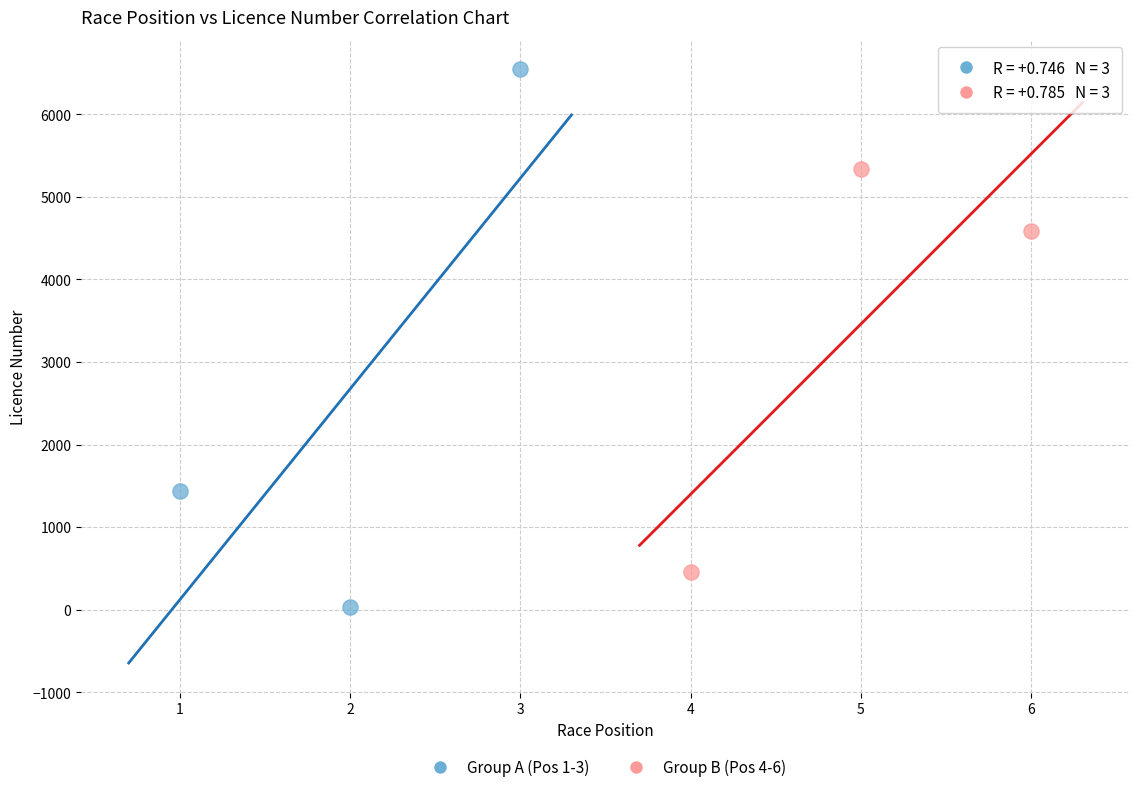

Which series has the largest Y range (max minus min)?

Group A (Pos 1-3)